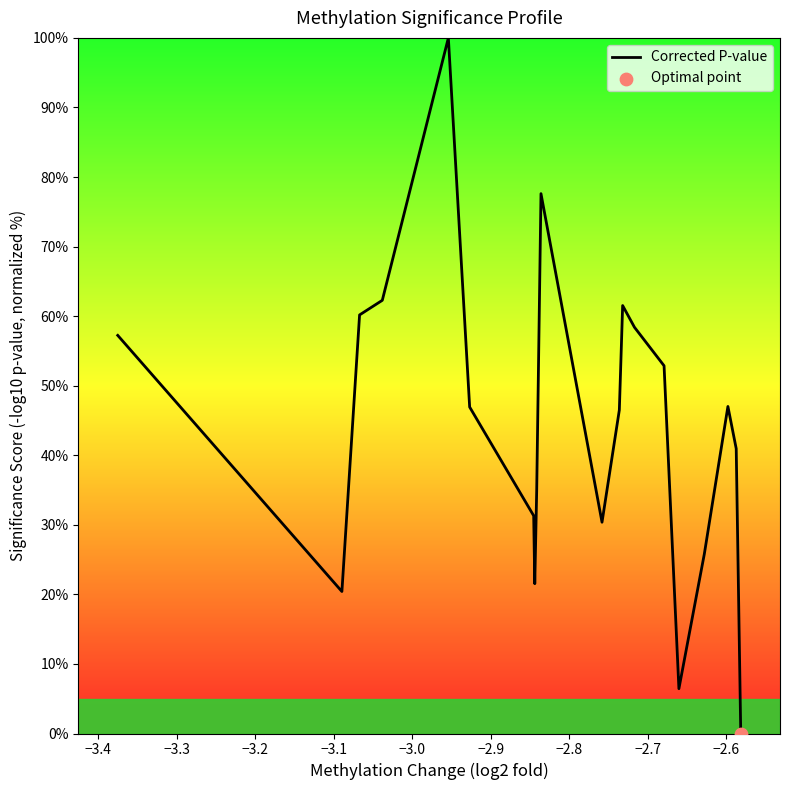

What is the greatest value displayed?

100.0